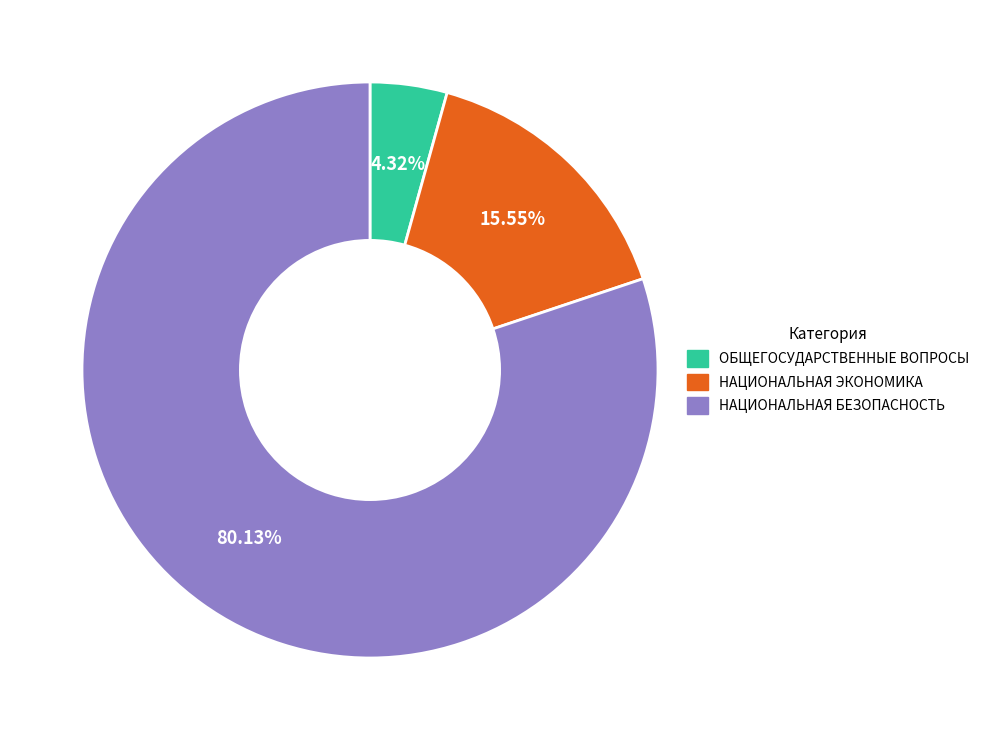

Is there any slice that represents more than half of the pie?

Yes